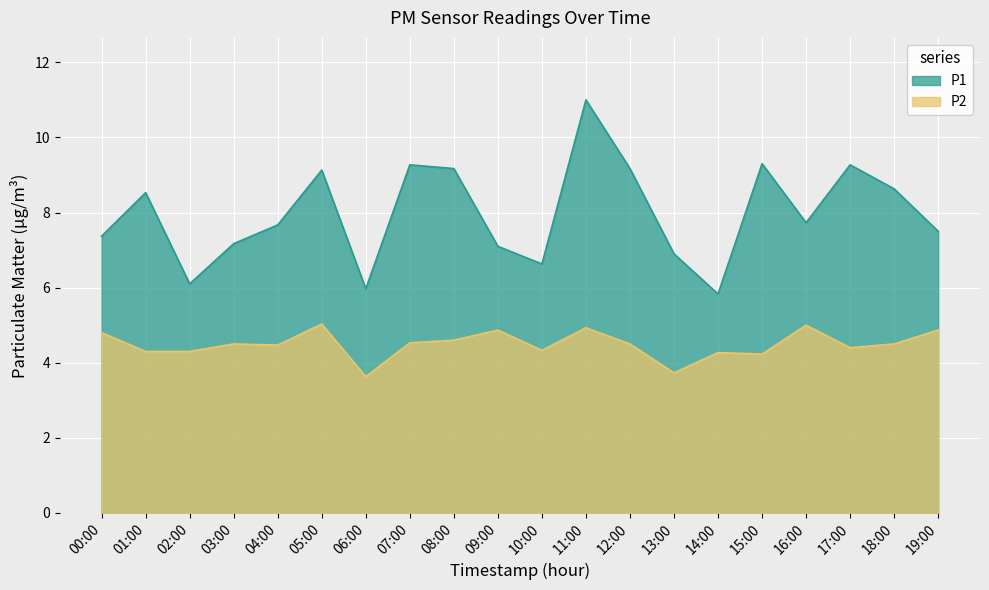

True or false: P2 and P1 intersect in this chart.

False